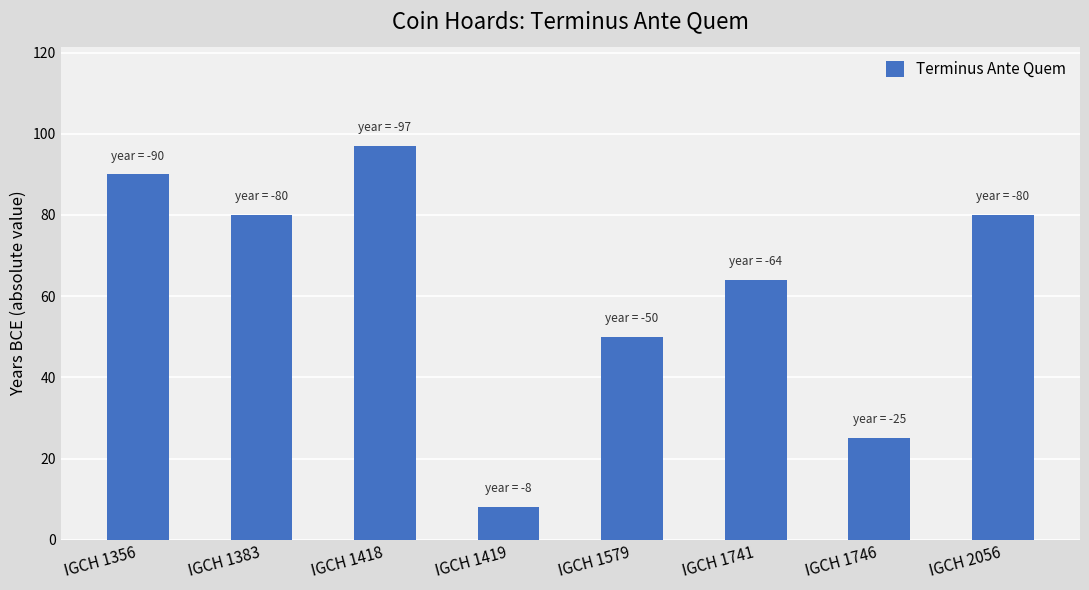

What is the minimum value shown in the chart?

8